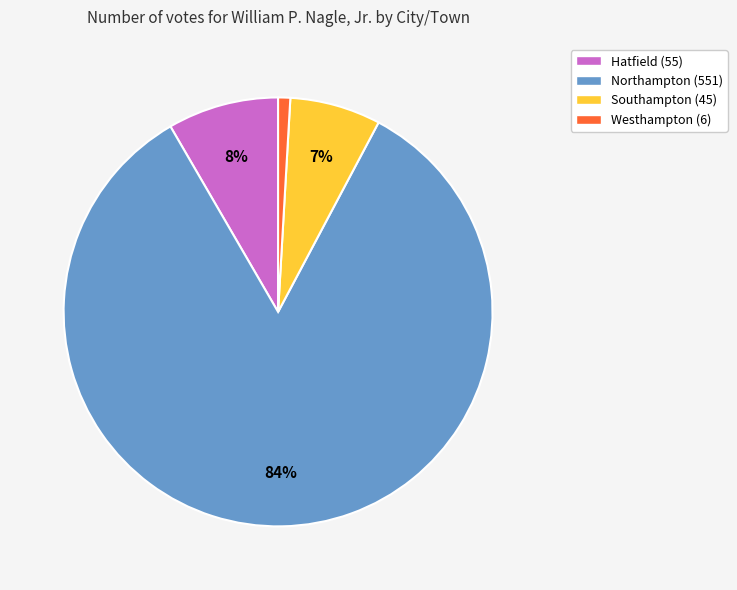

True or false: Northampton accounts for 84% of the total.

True